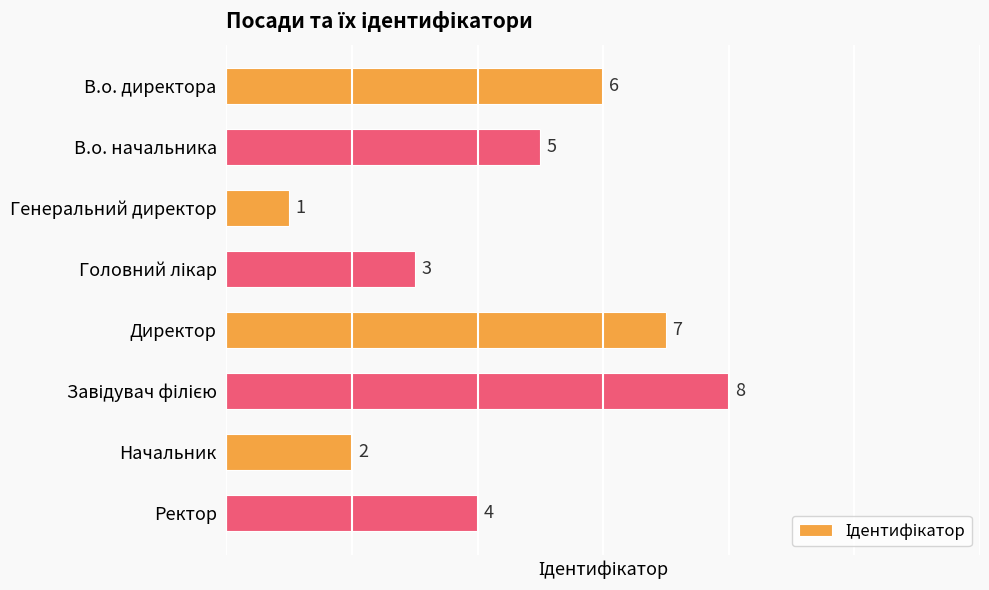

How many distinct data groups are displayed?

1